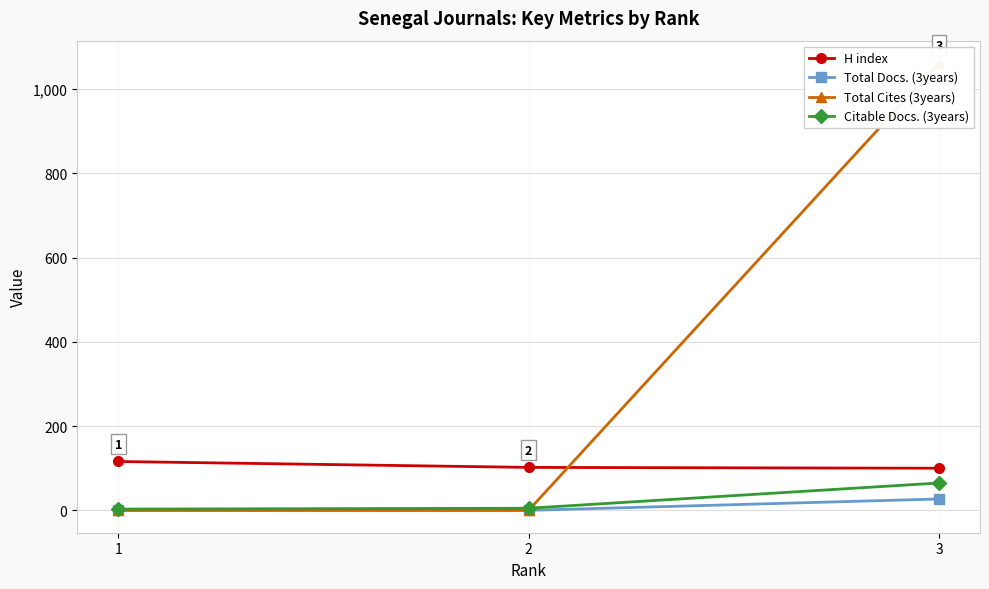

Reading left to right, transcribe all the data shown in this chart.

H index: 116	102	100
Total Docs. (3years): 0	0	27
Total Cites (3years): 0	0	1062
Citable Docs. (3years): 3	5	65